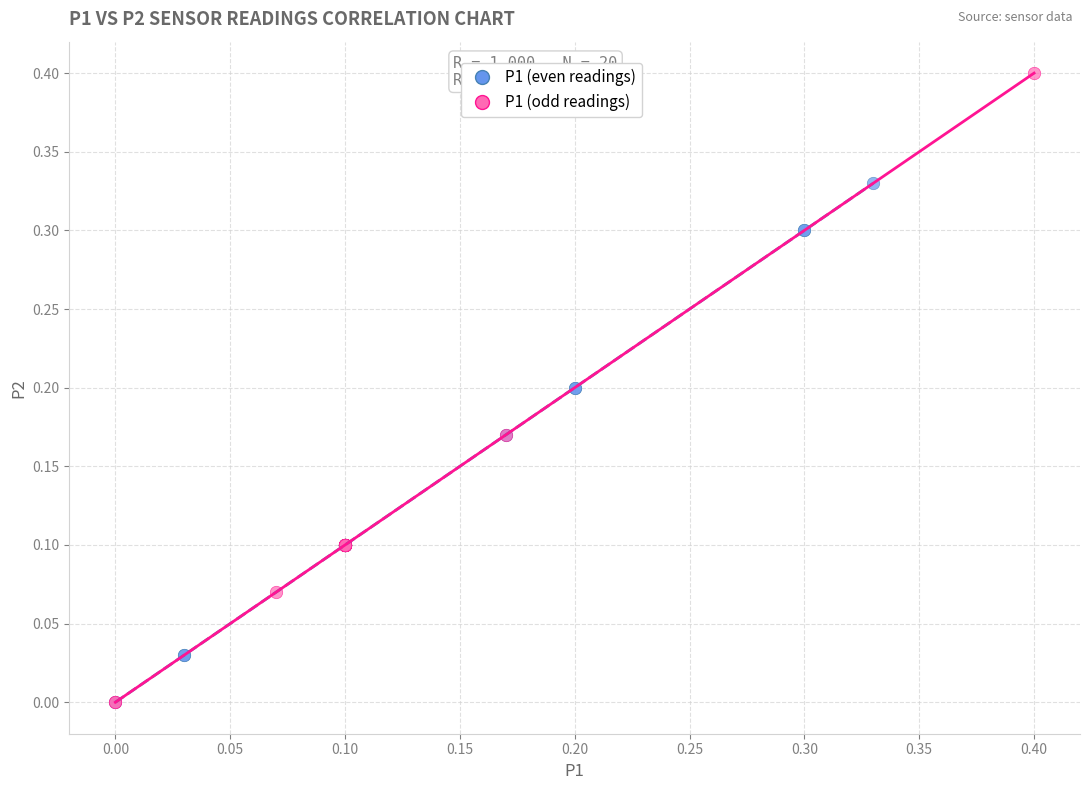

Which series reaches the maximum Y coordinate?

P1 (odd readings)